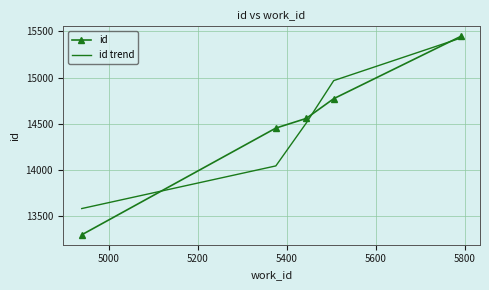

Which series has the widest spread of values?

id